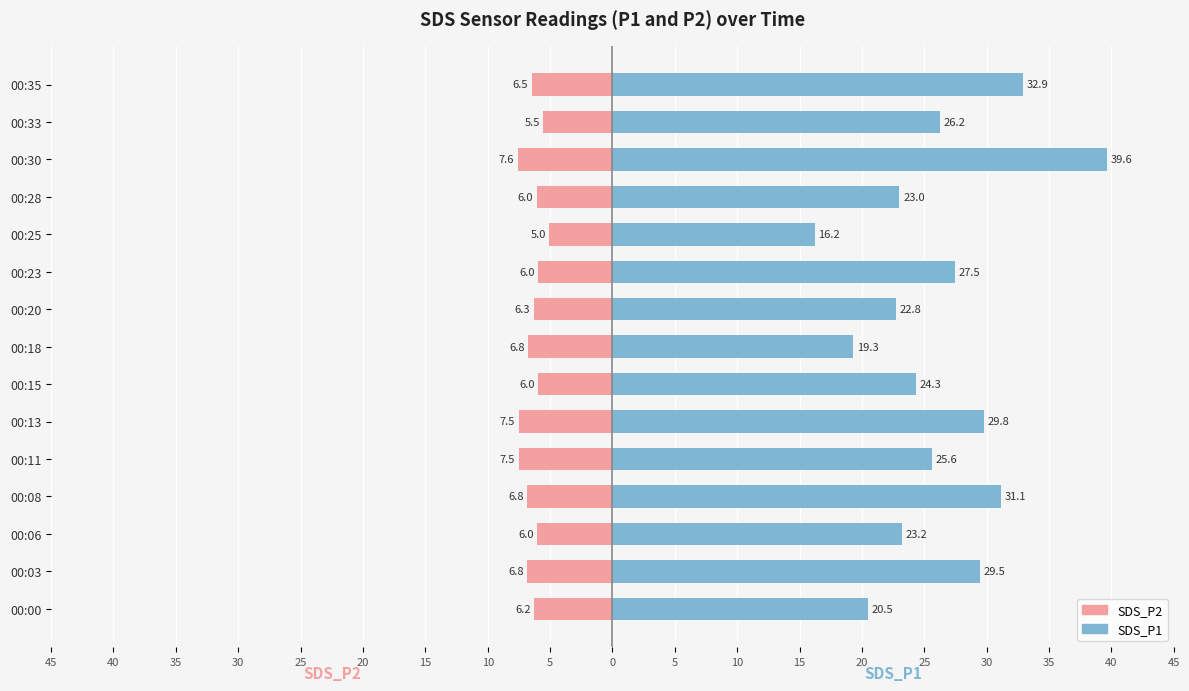

At 00:13, list the series in order from largest to smallest.

SDS_P1, SDS_P2